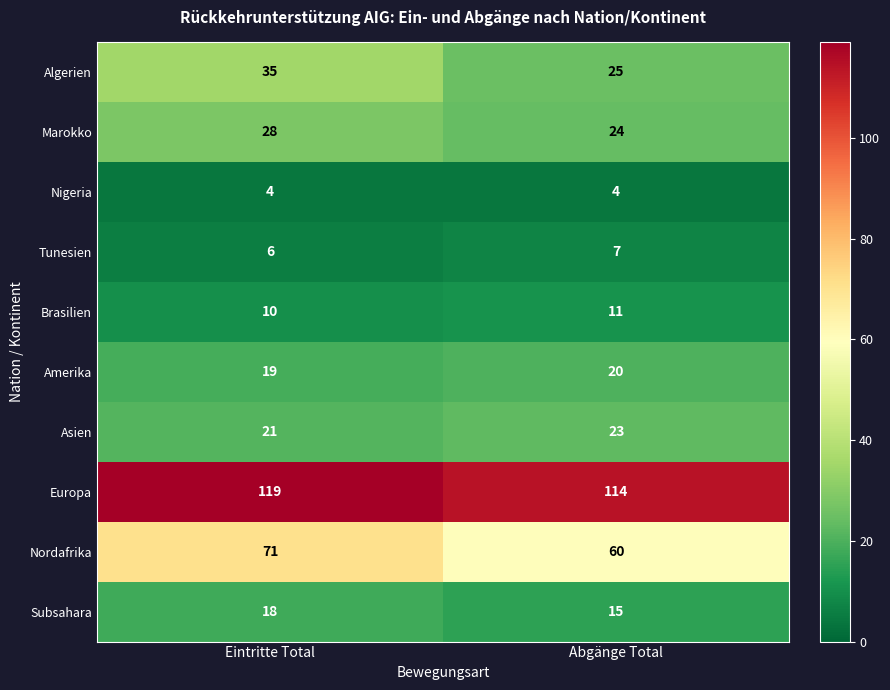

Reading right to left, extract all data points from this chart.

Algerien: Abgänge Total=25	Eintritte Total=35
Marokko: Abgänge Total=24	Eintritte Total=28
Nigeria: Abgänge Total=4	Eintritte Total=4
Tunesien: Abgänge Total=7	Eintritte Total=6
Brasilien: Abgänge Total=11	Eintritte Total=10
Amerika: Abgänge Total=20	Eintritte Total=19
Asien: Abgänge Total=23	Eintritte Total=21
Europa: Abgänge Total=114	Eintritte Total=119
Nordafrika: Abgänge Total=60	Eintritte Total=71
Subsahara: Abgänge Total=15	Eintritte Total=18